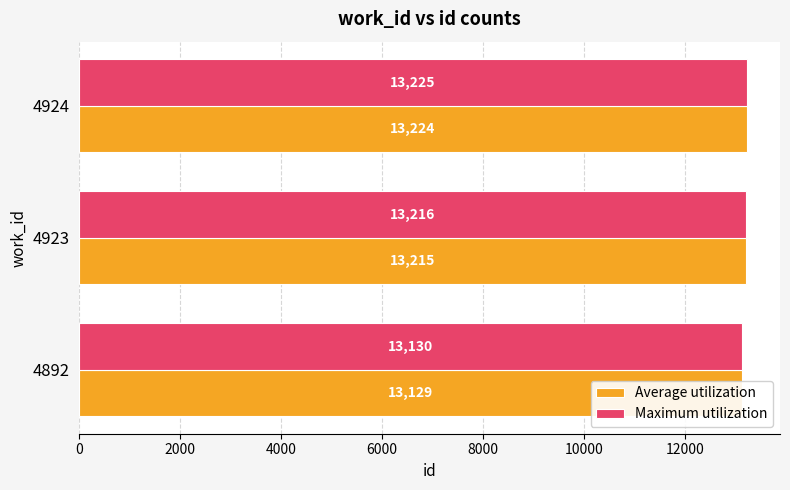

At how many categories does at least one series exceed 13166?

2